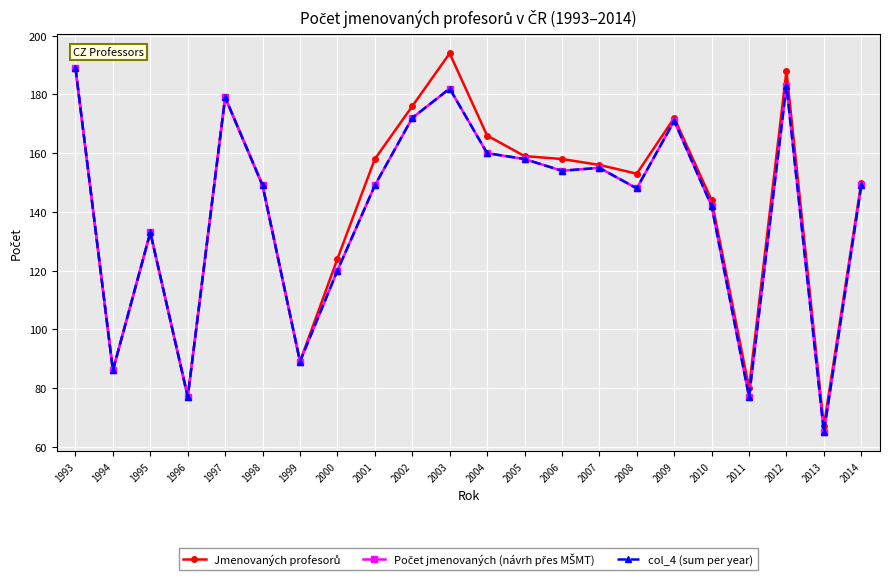

Is this an area chart (filled region under the line)?

No